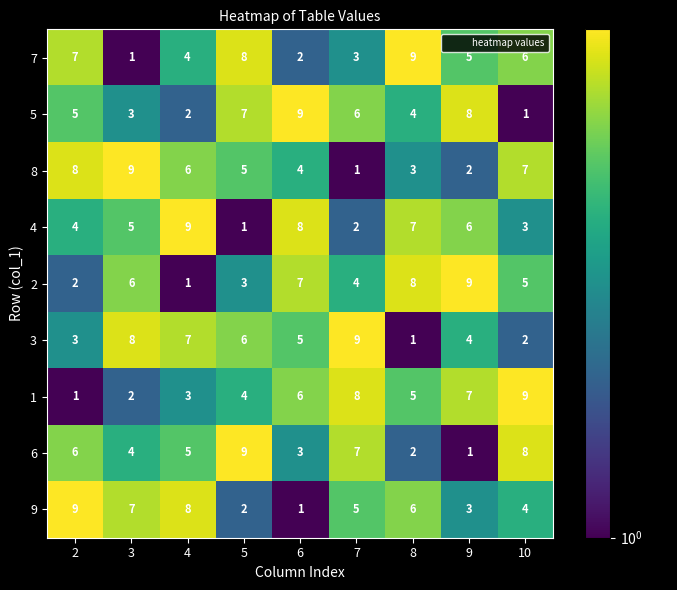

Is it true that 2 equals 1 at 4?

True